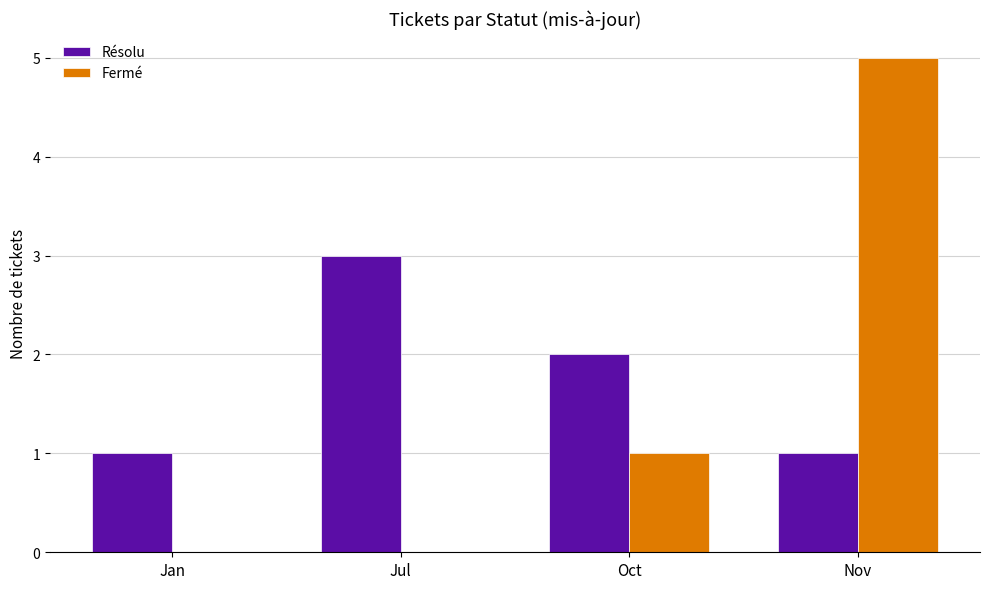

Is it true that Résolu equals 3 at Oct?

False